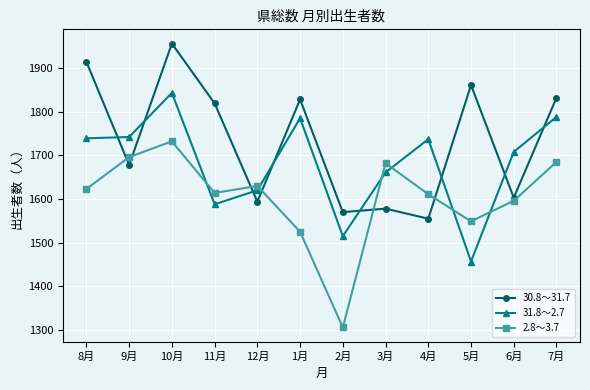

How many lines are shown in the chart?

3